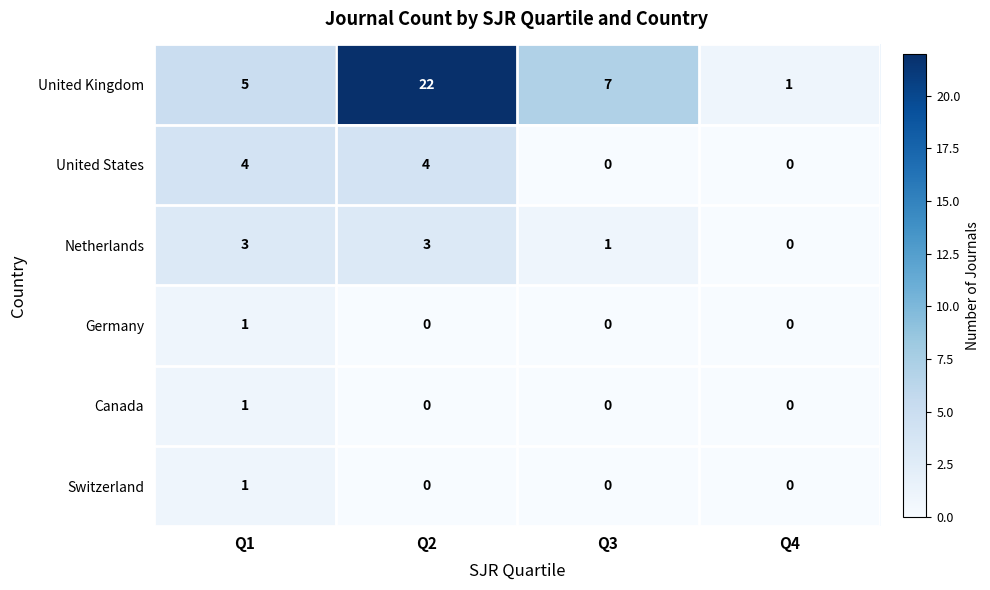

True or false: Netherlands has a value of 3 at Q2.

True